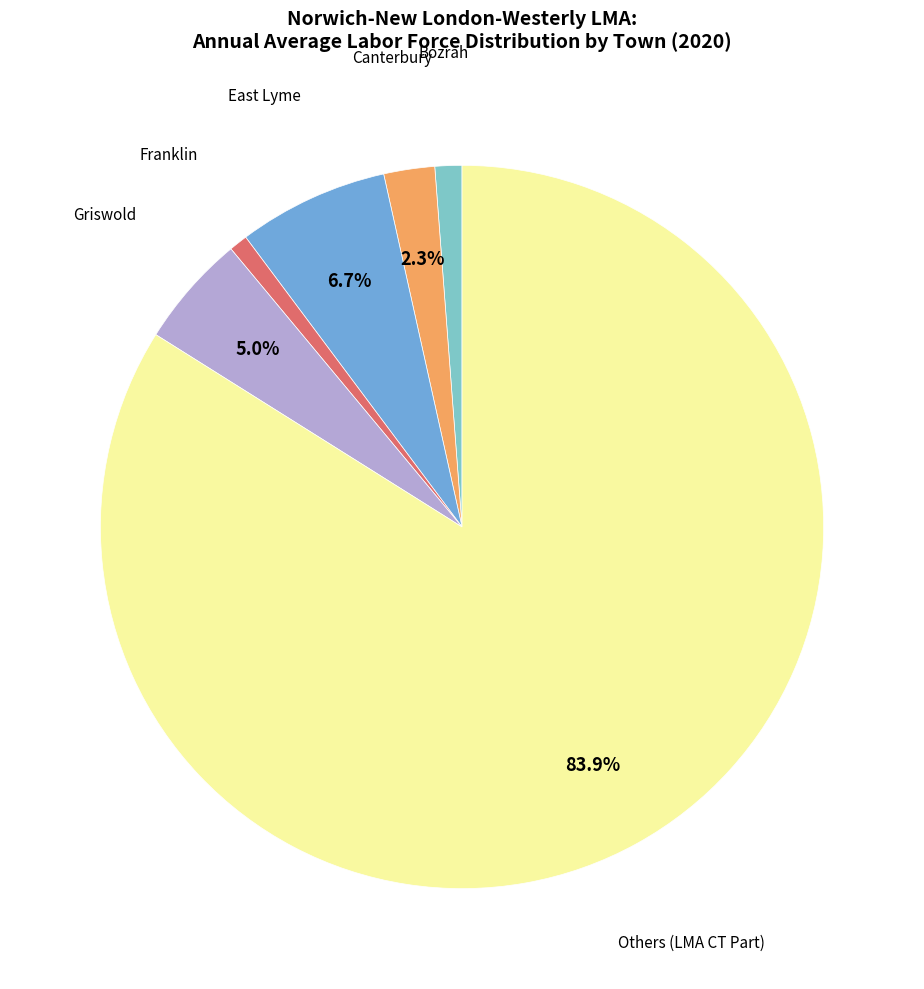

Is there a majority slice in this chart?

Yes